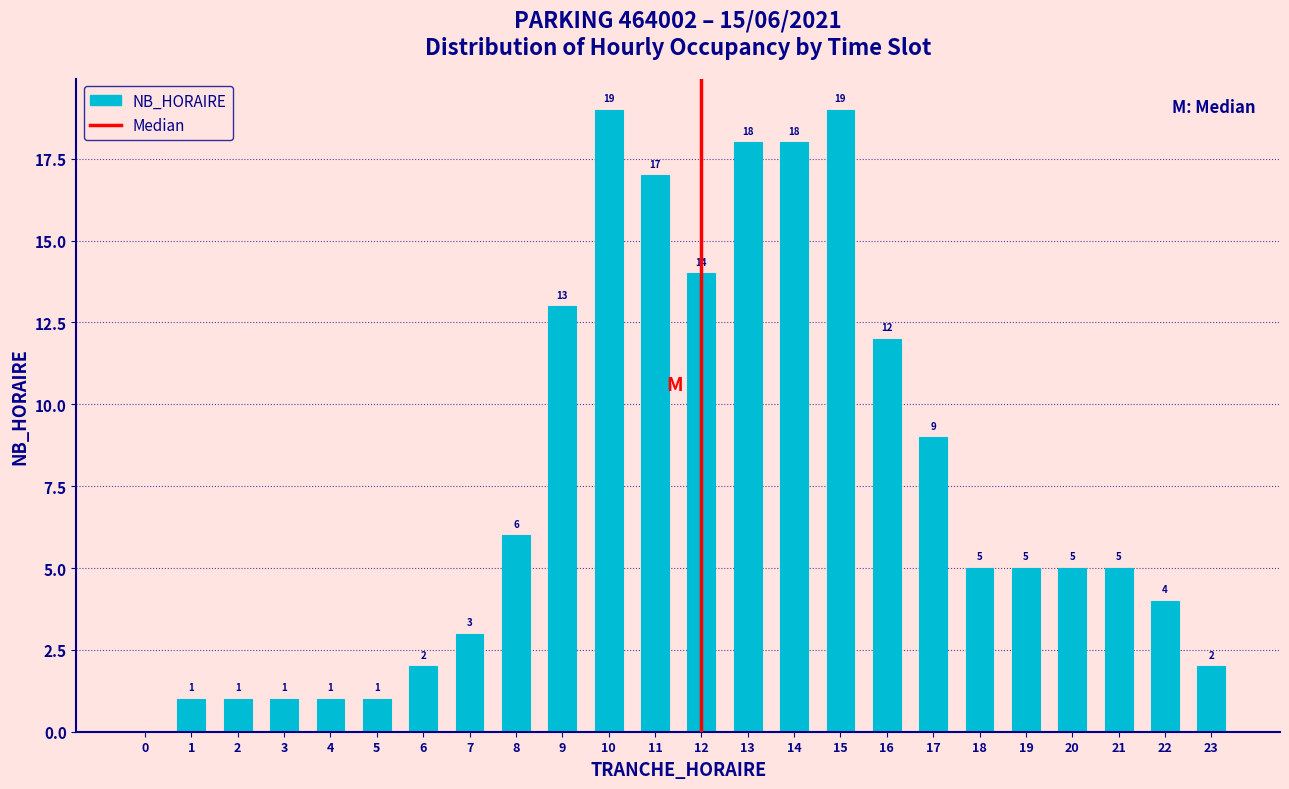

Reading right to left, list all the values displayed in this chart.

23=2	22=4	21=5	20=5	19=5	18=5	17=9	16=12	15=19	14=18	13=18	12=14	11=17	10=19	9=13	8=6	7=3	6=2	5=1	4=1	3=1	2=1	1=1	0=0